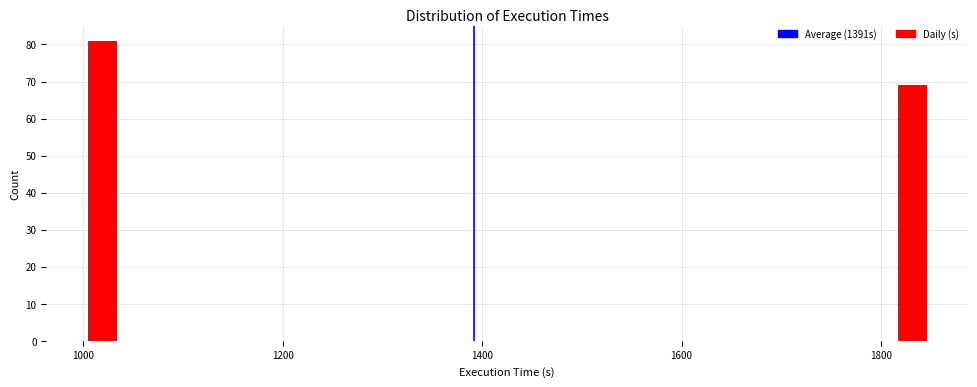

Read against the x-axis, roughly where is the centre of the tallest bar?

1020